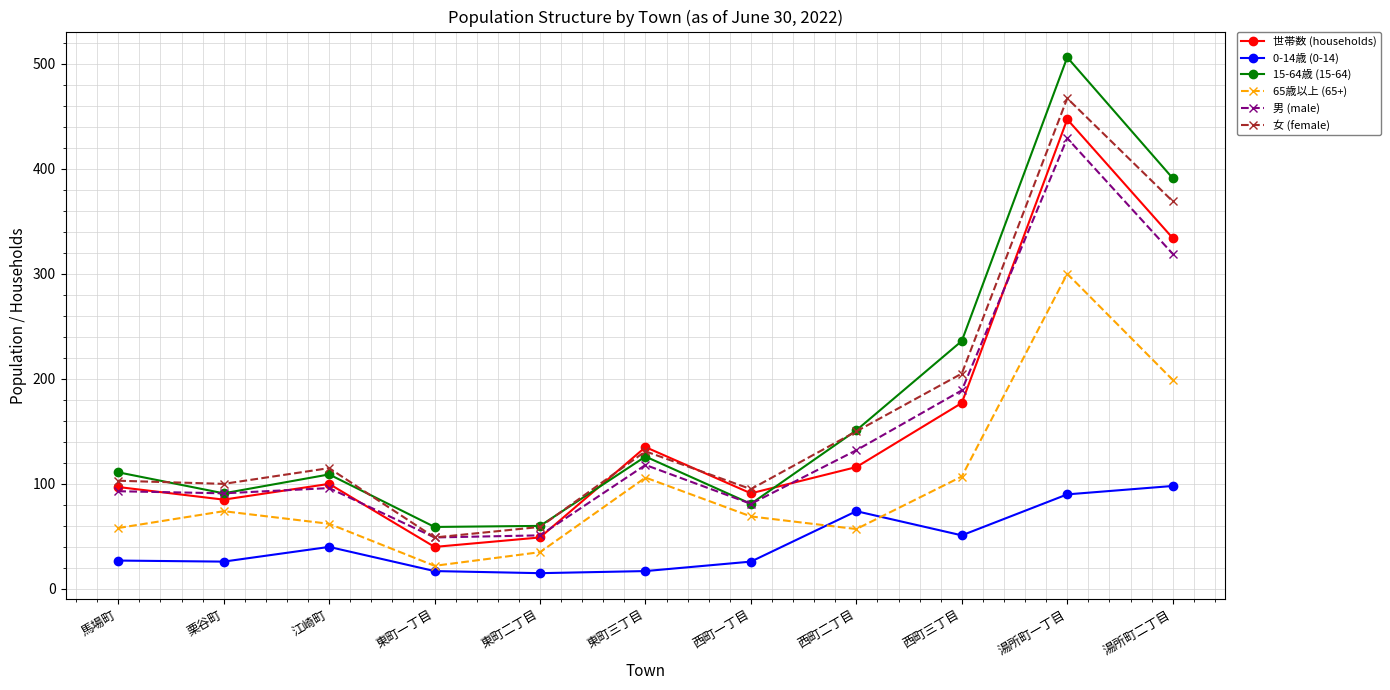

Rank the series at 西町三丁目 from lowest to highest value.

0-14歳 (0-14), 65歳以上 (65+), 世帯数 (households), 男 (male), 女 (female), 15-64歳 (15-64)